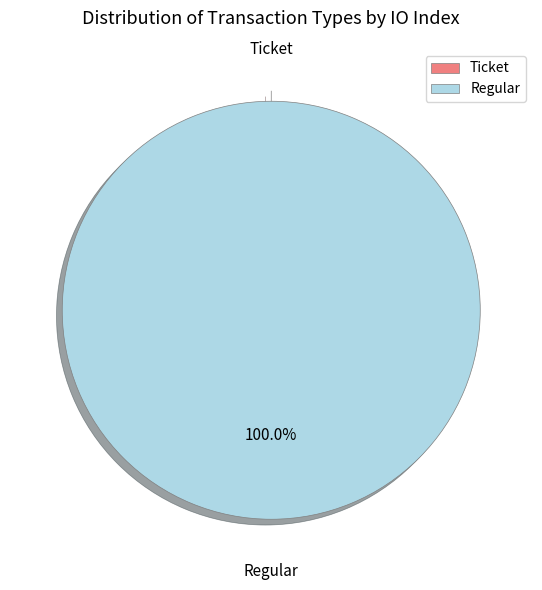

What percentage do Ticket and Regular together represent?

100.0%